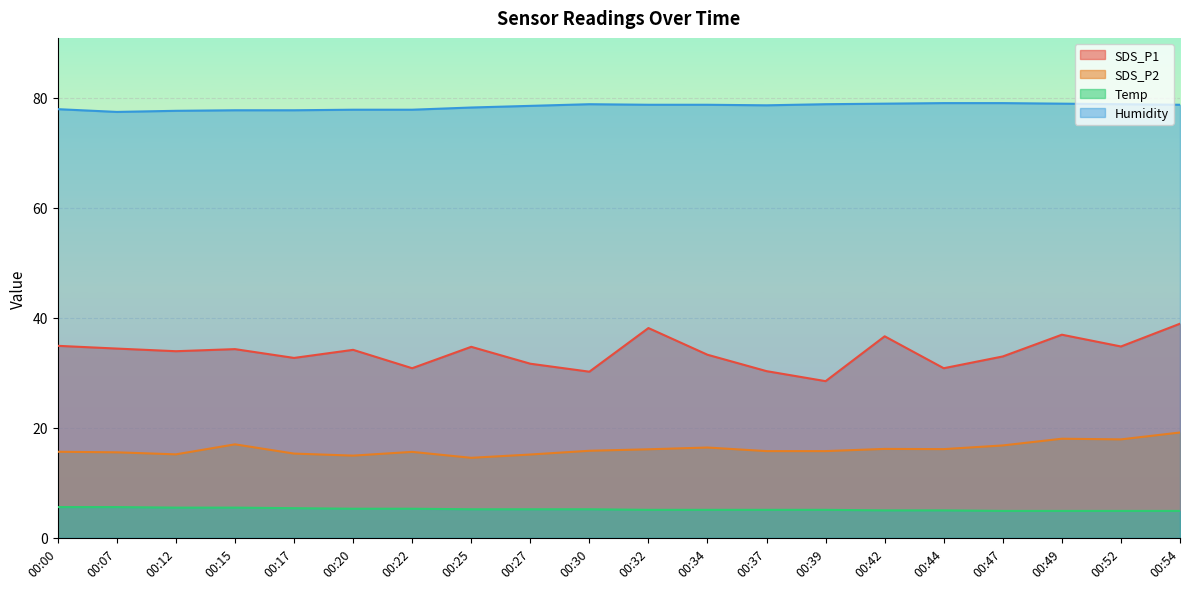

What is the value of the SDS_P1 point at the 2nd from the left?

34.4